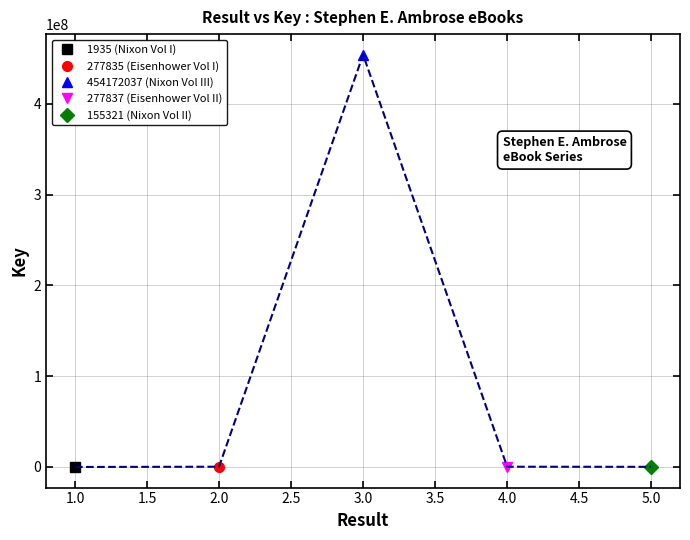

The chart shows a value of 454172037 at 3. True or false?

True